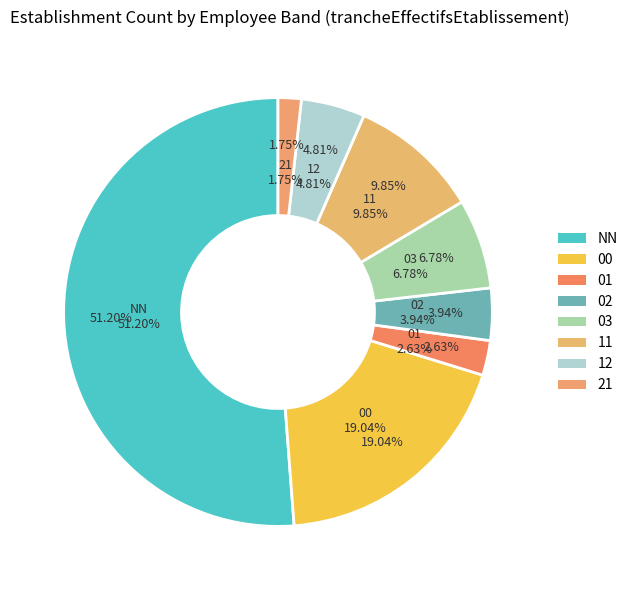

How much of the chart is everything except 12?

95.2%